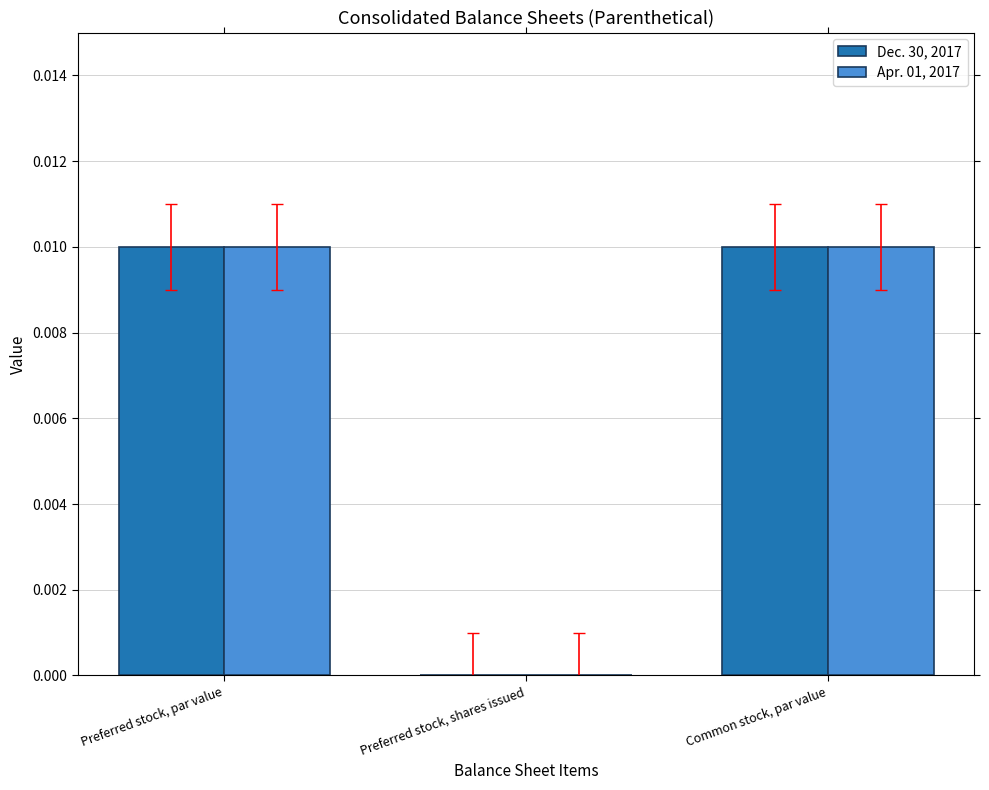

The value of Apr. 01, 2017 at Preferred stock, par value is 0.0. True or false?

True